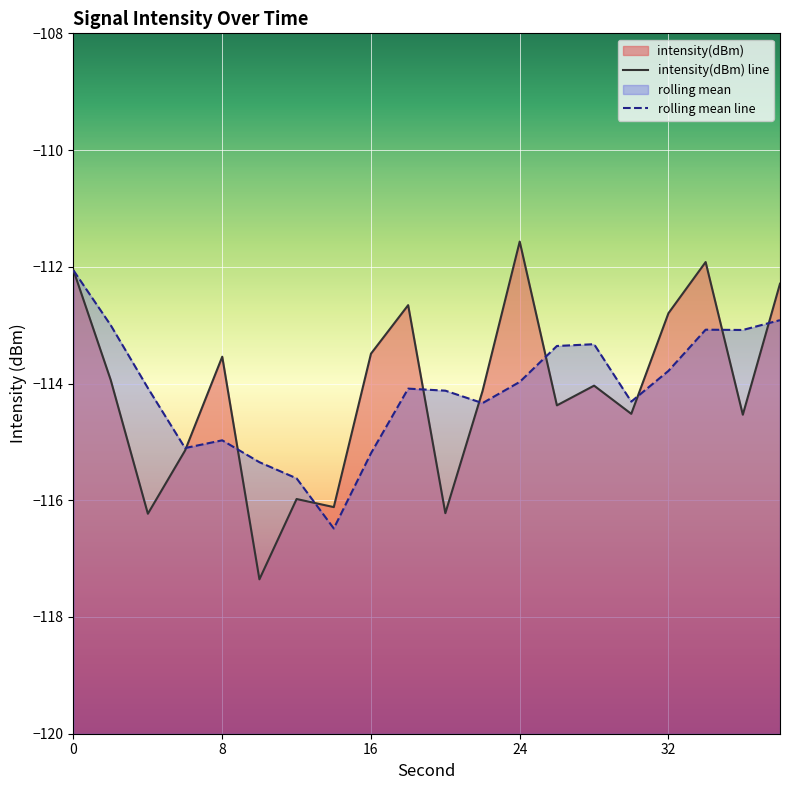

Does the chart display data point markers on the line(s)?

No